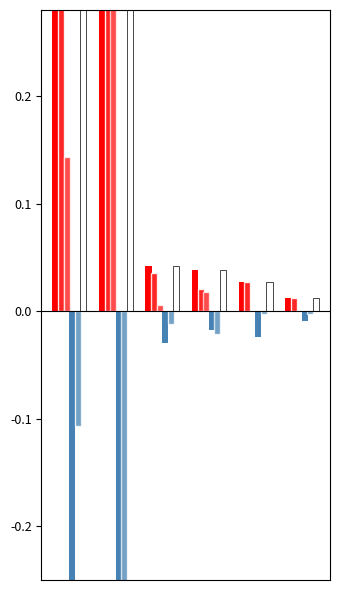

Between 2 and 5, which series saw the biggest shift?

Total